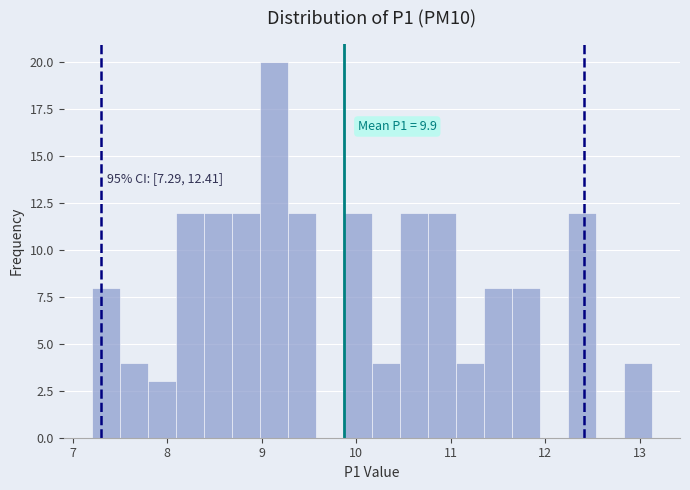

Read against the x-axis, roughly where is the centre of the tallest bar?

9.1